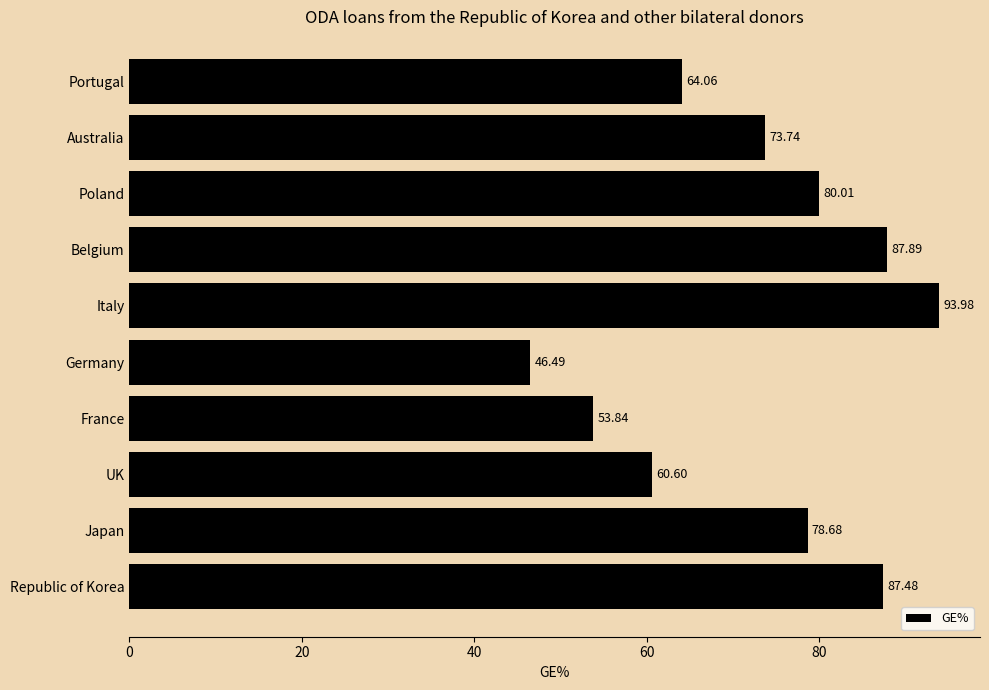

Does the chart contain any negative values?

No